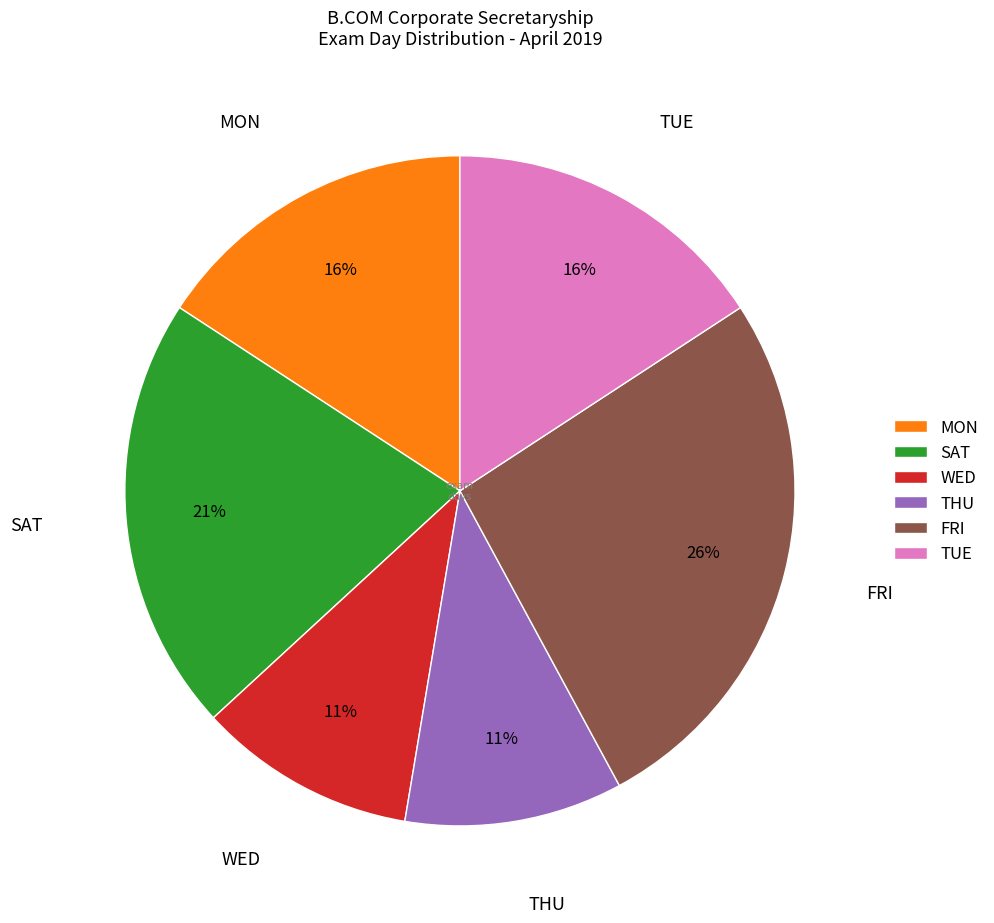

How many slices are in this pie chart?

6